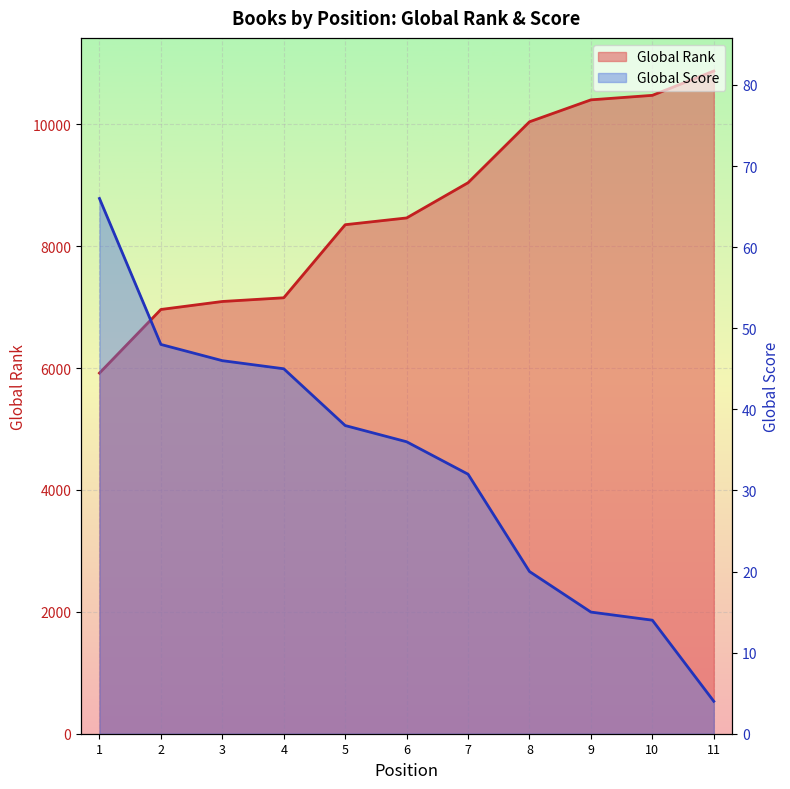

True or false: Global Score has more than 1 interior local peaks.

False